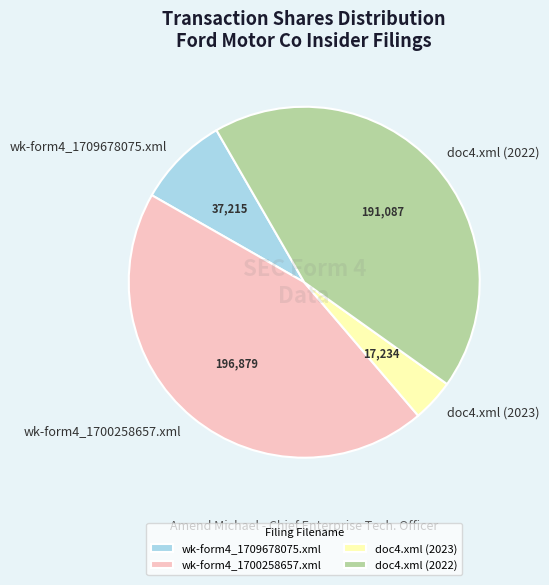

Do wk-form4_1709678075.xml and doc4.xml (2022) together represent more than half of the pie?

Yes